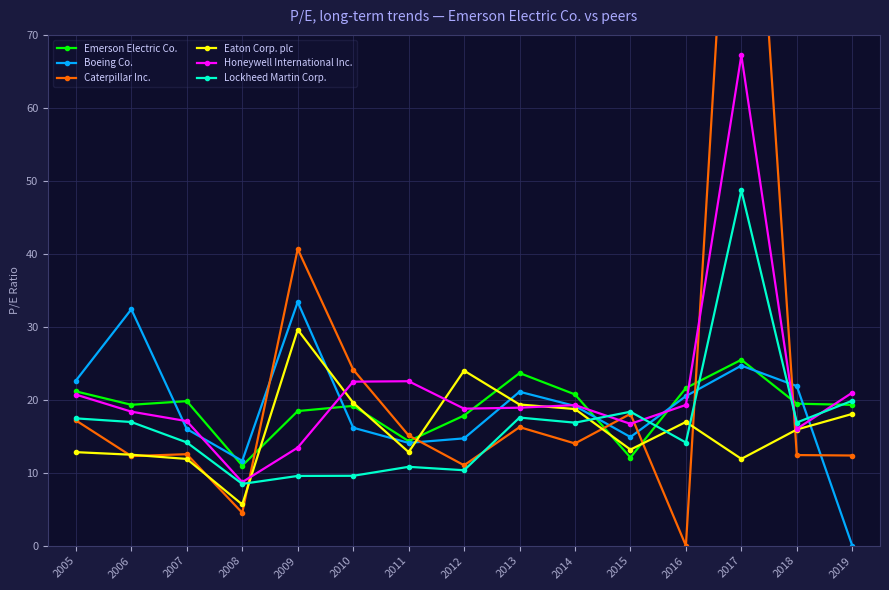

Does the chart display data point markers on the line(s)?

Yes